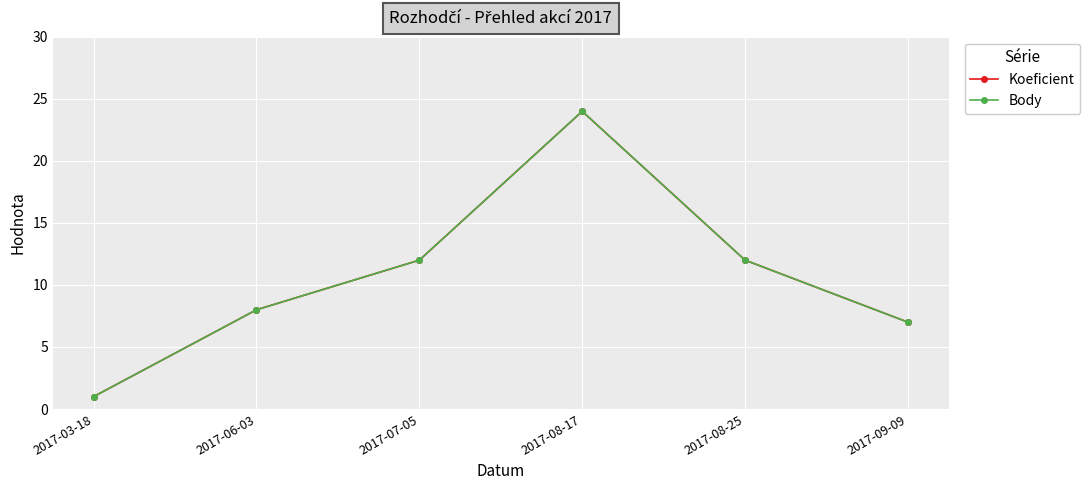

Is this an area chart (filled region under the line)?

No